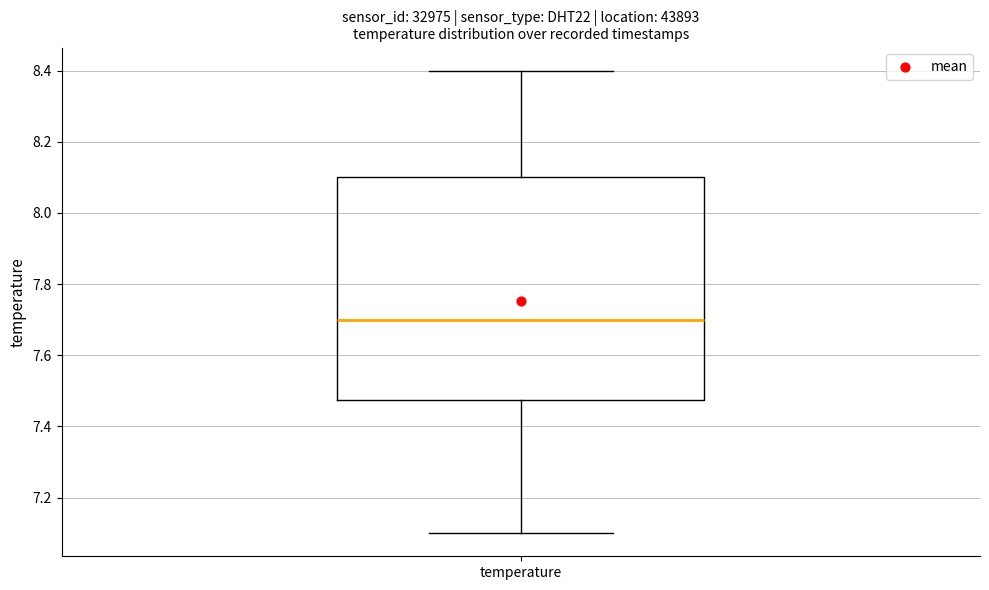

Where is the lower edge of the box for temperature on the y-axis? The values are not printed on the chart, so give them approximately, as read against the axis.

7.48